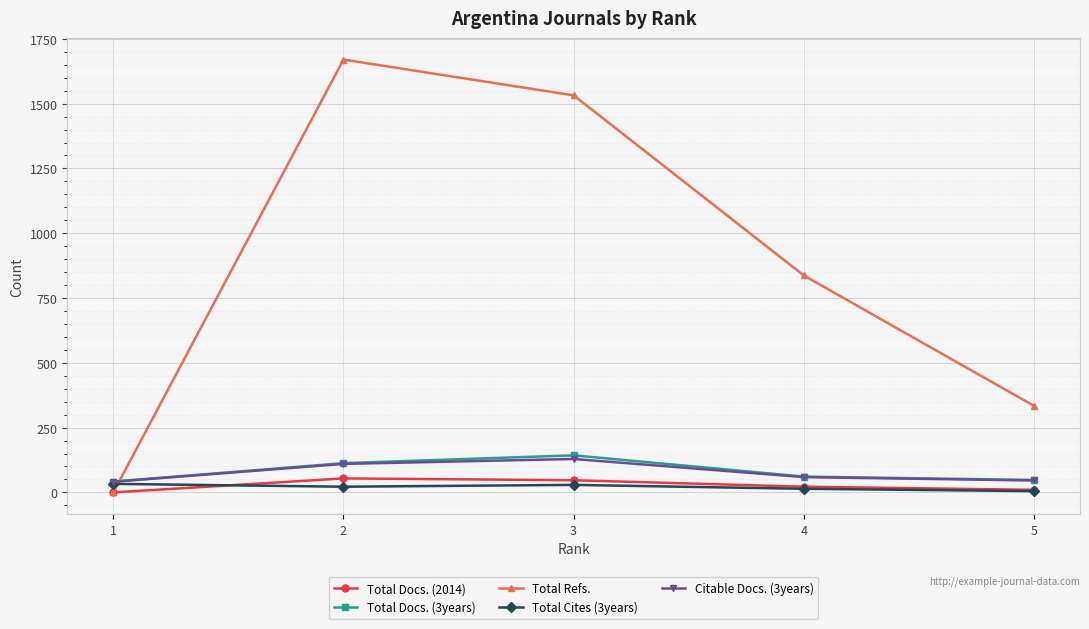

At which category does the chart reach its peak across all series?

2